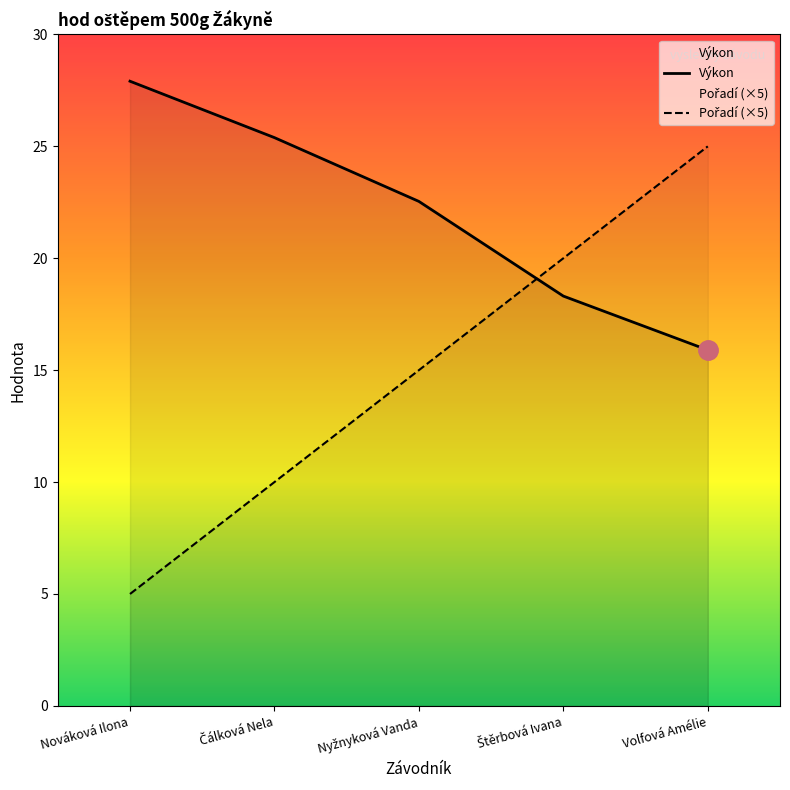

How many intersections are there between Pořadí and Výkon?

1